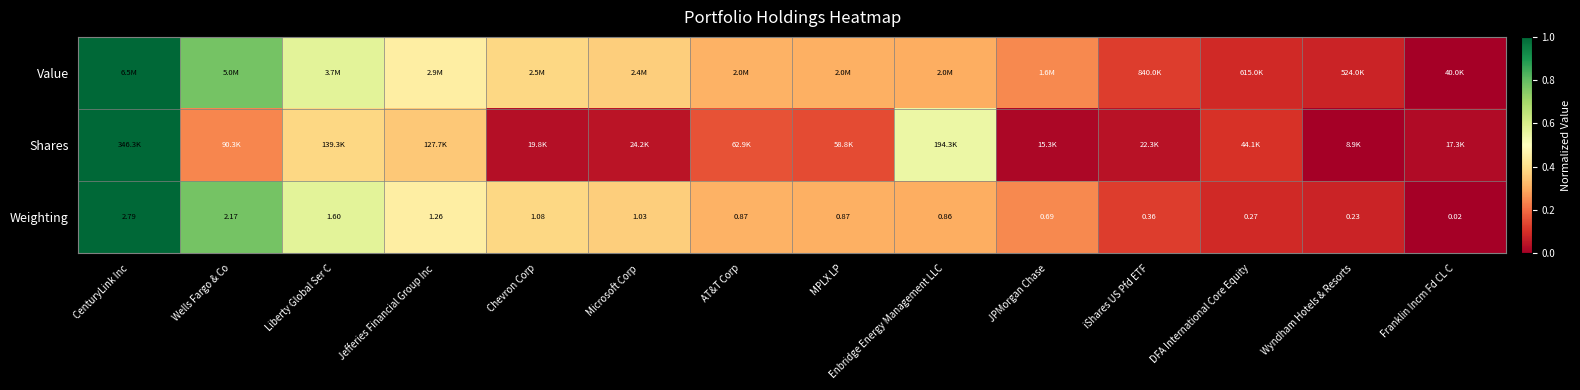

Which category has the lowest value in the Weighting series?

Franklin Incm Fd CL C